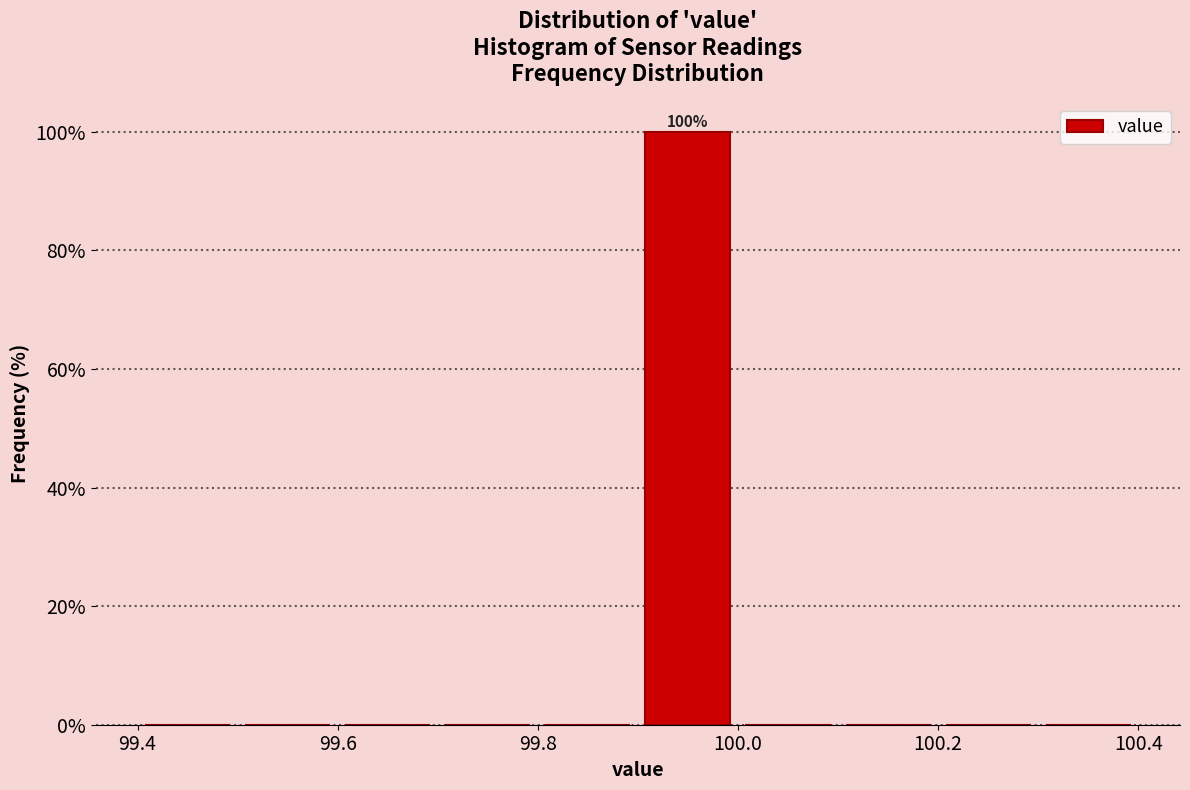

Over which range of the x-axis is the bar tallest?

99.9 to 100.0